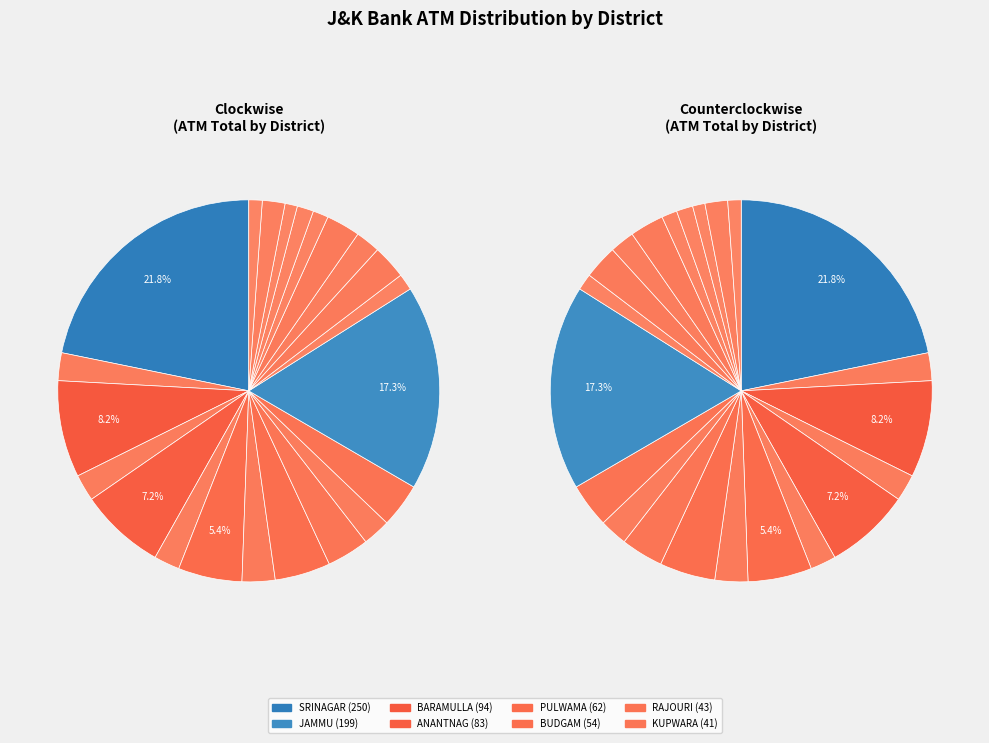

Which slice is the smallest?

KISHTWAR